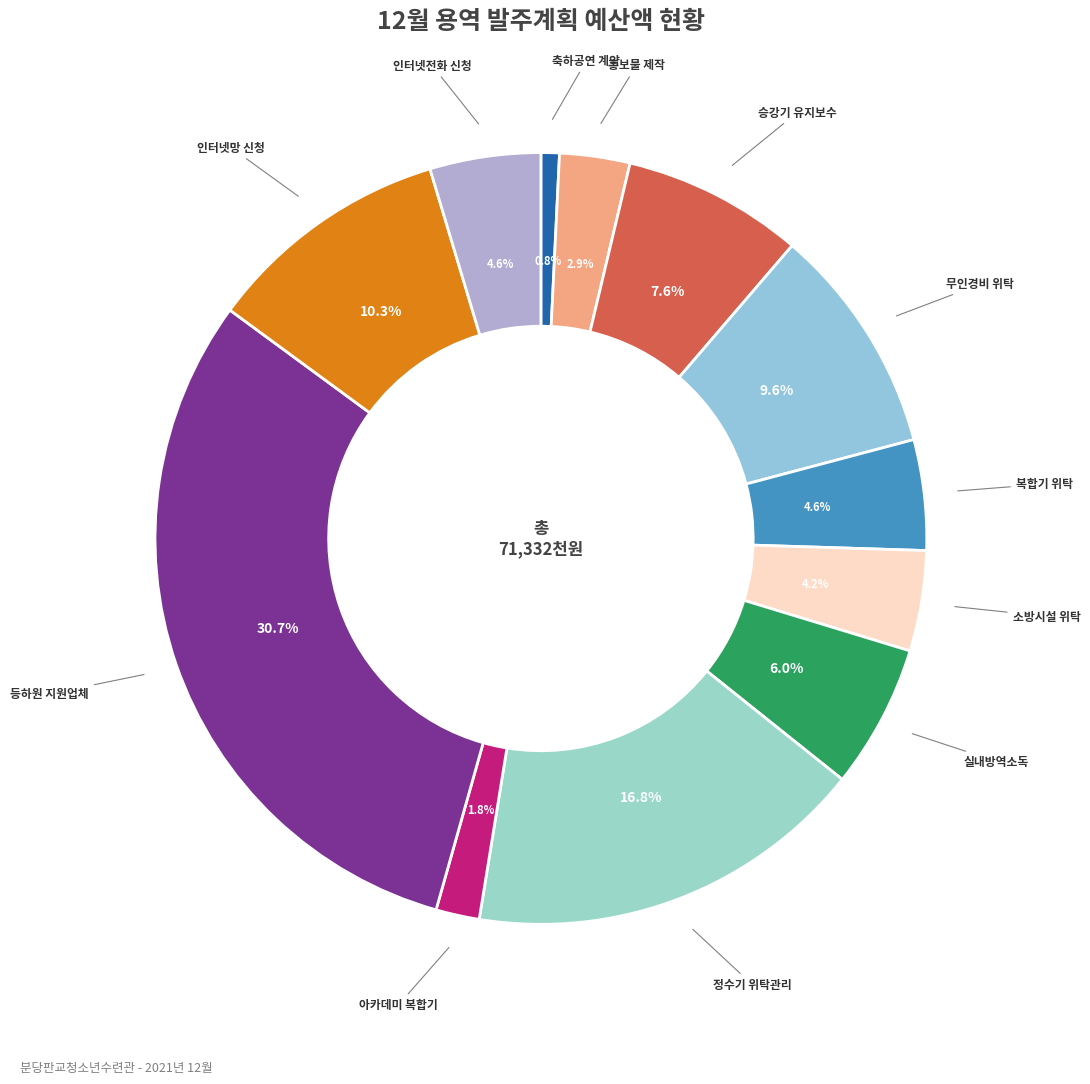

Does any single category account for the majority?

No